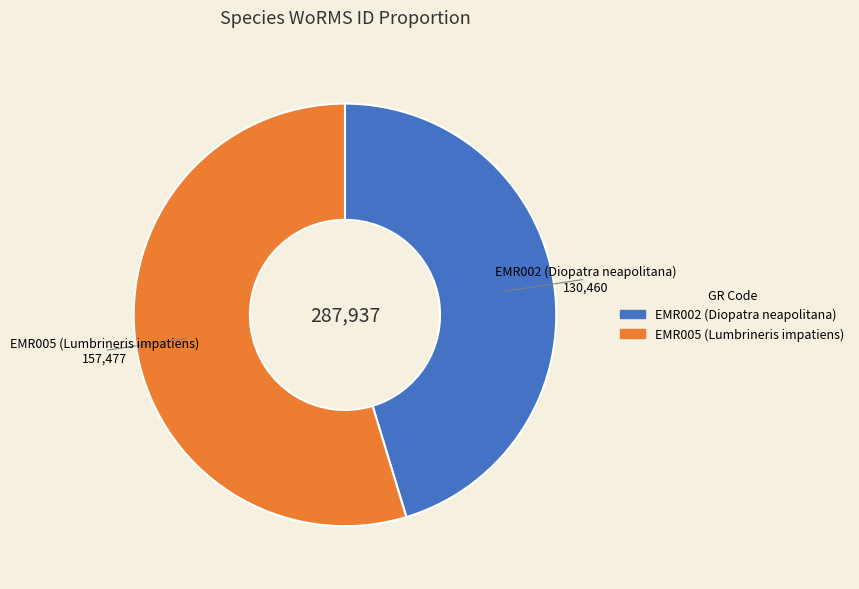

Is there a majority slice in this chart?

Yes